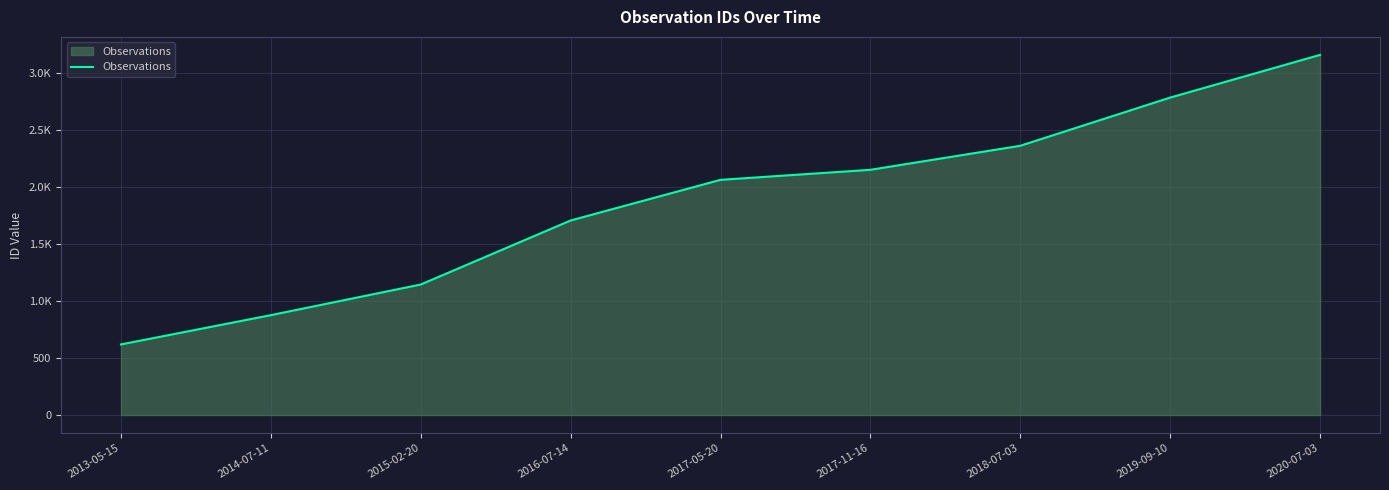

Where does the data first go above 2065?

2017-11-16